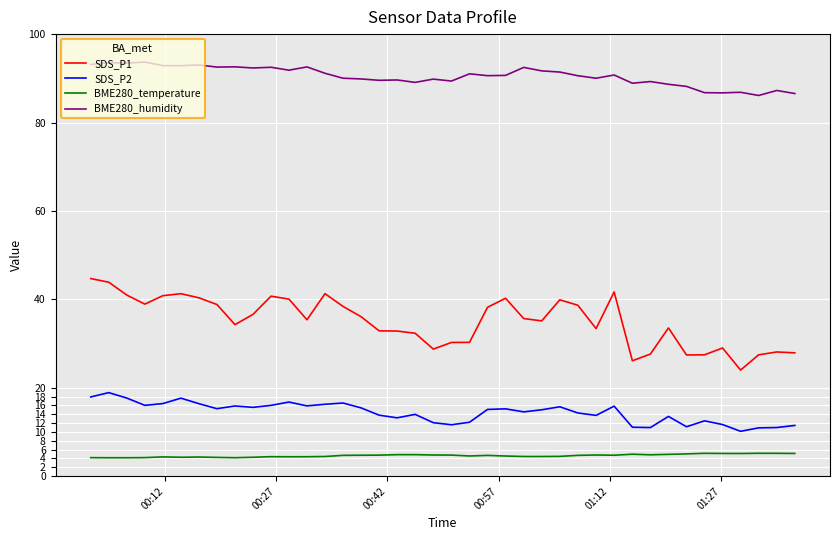

List the series in order of their peak value, lowest first.

BME280_temperature, SDS_P2, SDS_P1, BME280_humidity